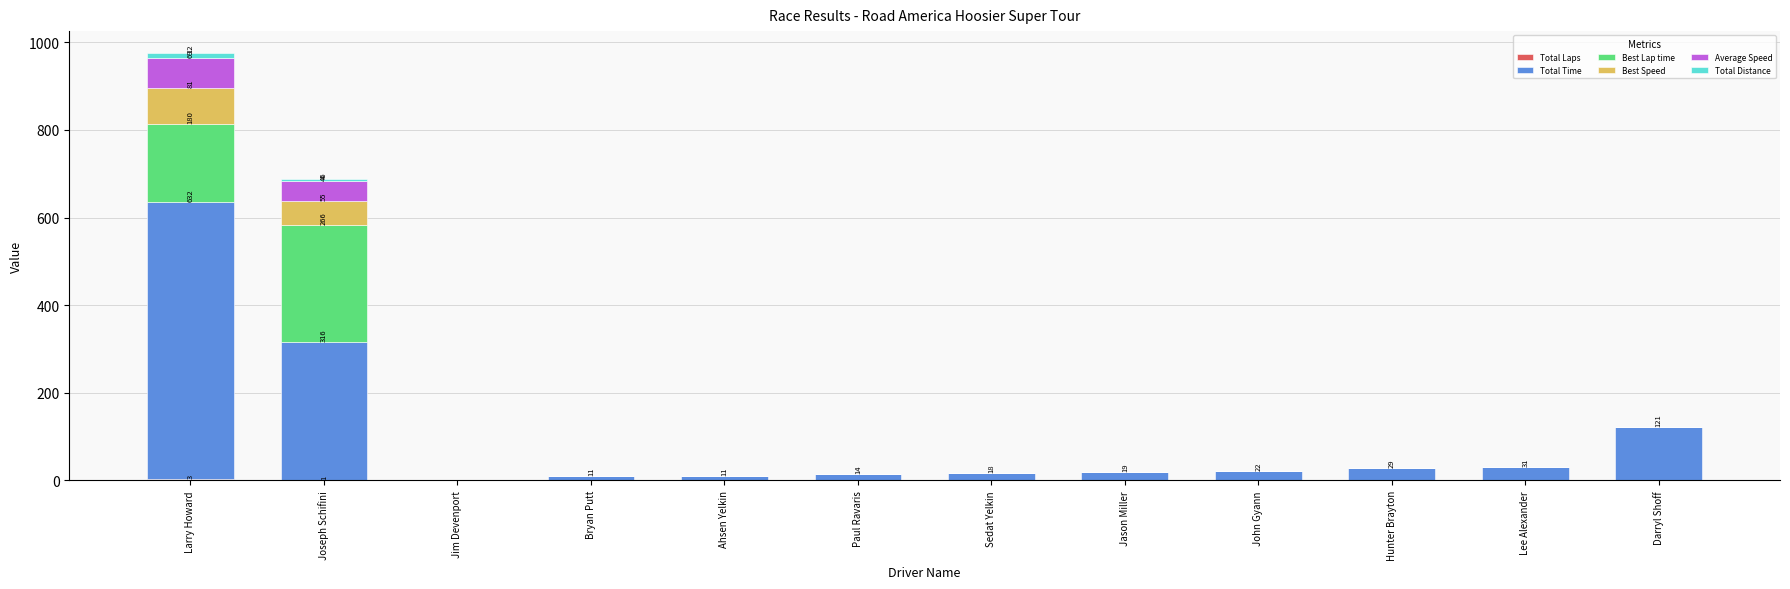

What is the total value across all series at John Gyann?

21.9